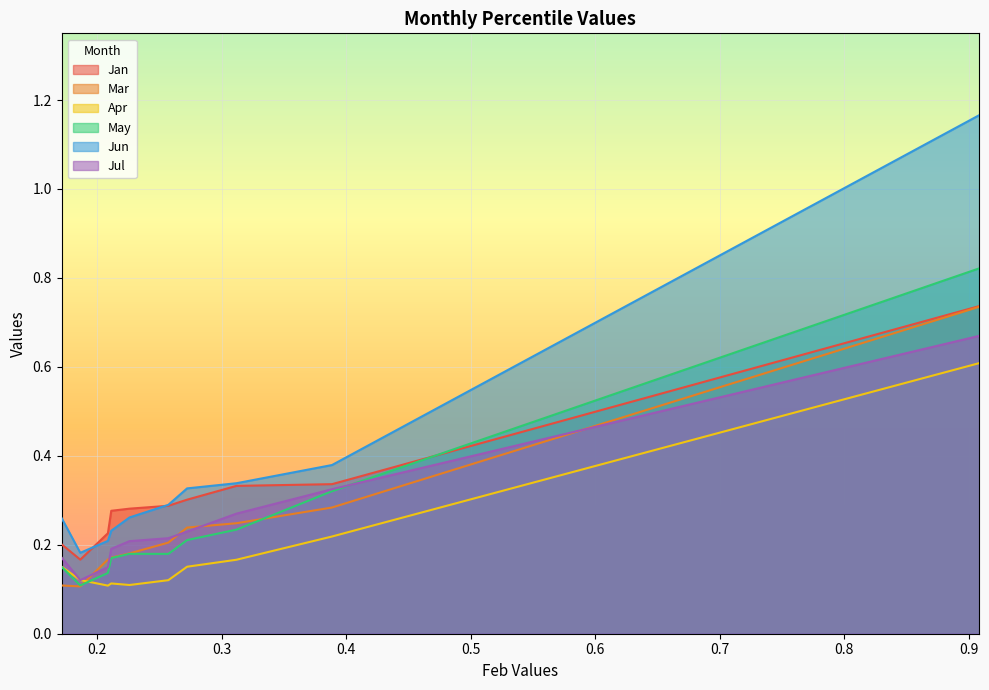

How many lines are shown in the chart?

6